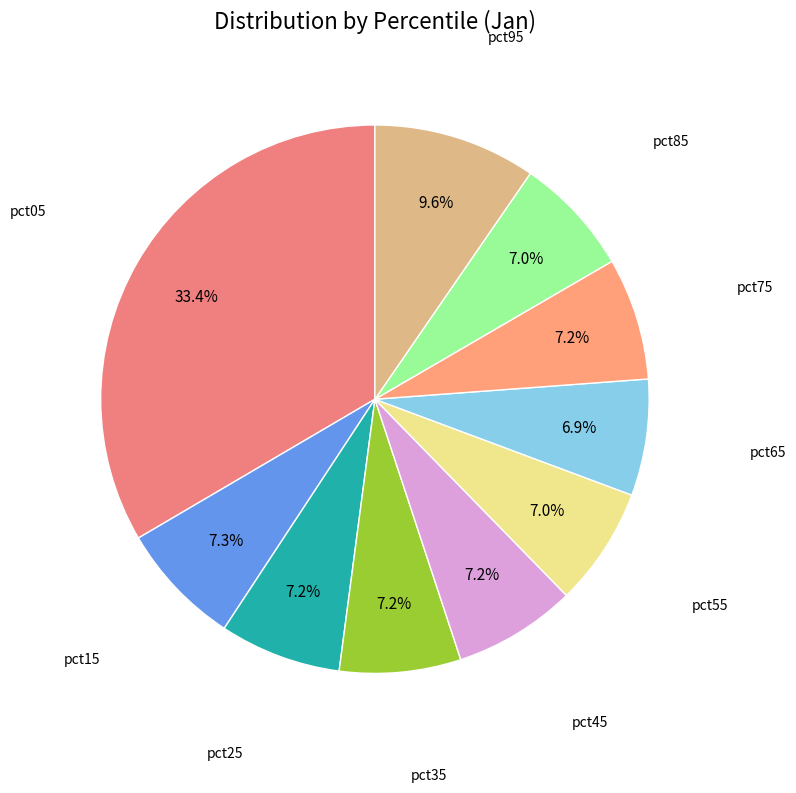

How many segments does this pie chart have?

10